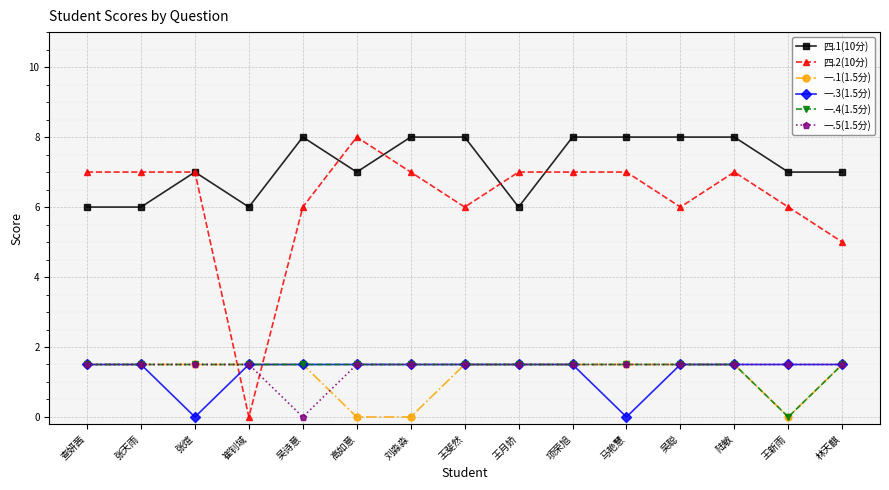

The value of 一.1(1.5分) at 张天雨 is 1.5. True or false?

True